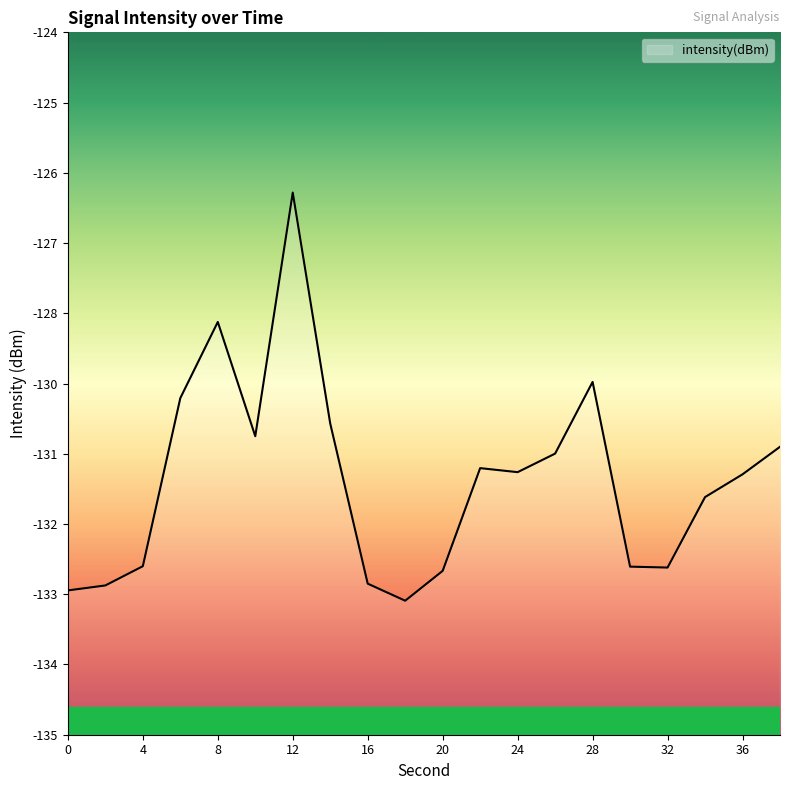

Which label corresponds to the largest value in the chart?

12